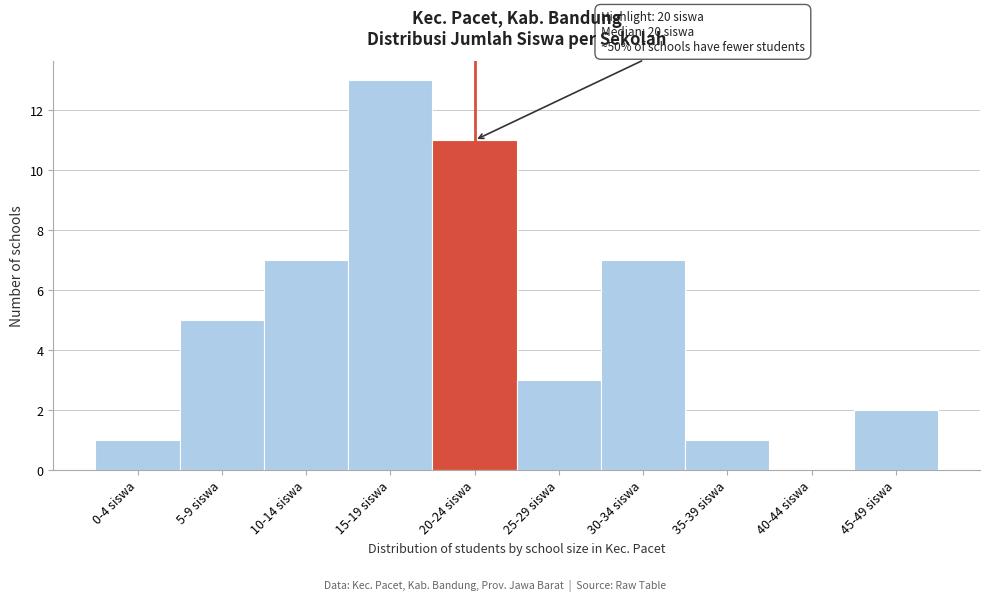

Reading left to right, extract all data points from this chart.

0-4 siswa=1	5-9 siswa=5	10-14 siswa=7	15-19 siswa=13	20-24 siswa=11	25-29 siswa=3	30-34 siswa=7	35-39 siswa=1	40-44 siswa=0	45-49 siswa=2